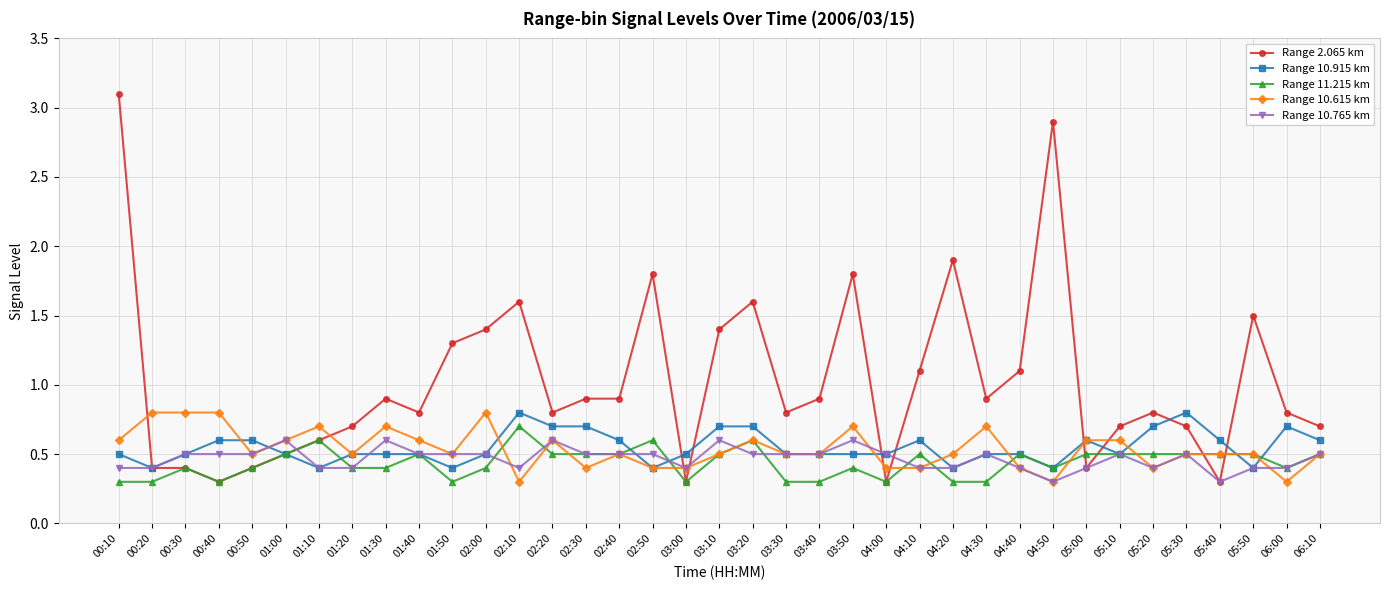

What is the difference between the second highest and second lowest values in the Range 2.065 km series?

2.6